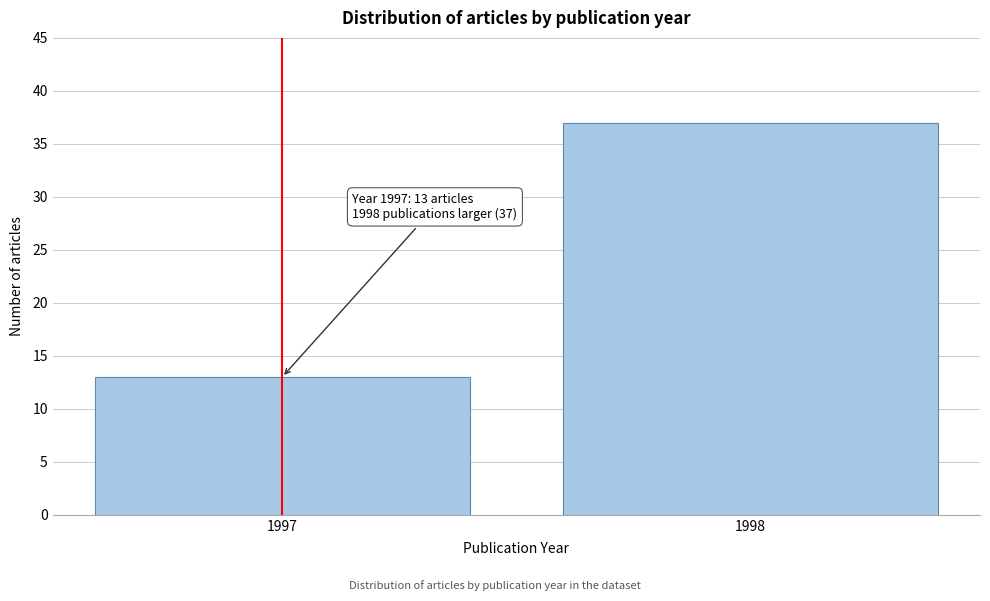

Reading left to right, what are all the values shown in this chart?

1997=13	1998=37